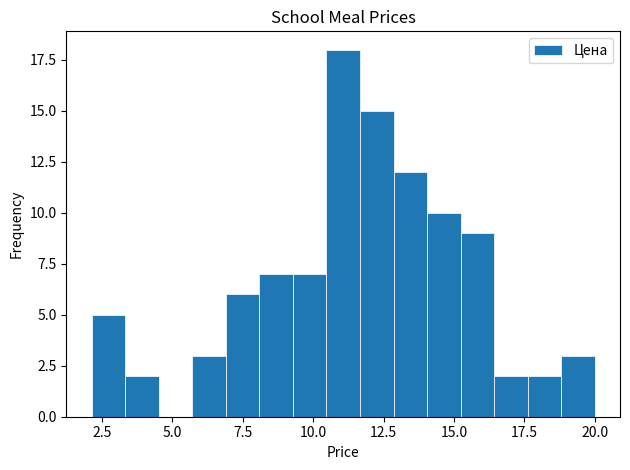

Read against the x-axis, roughly where is the centre of the tallest bar?

11.0